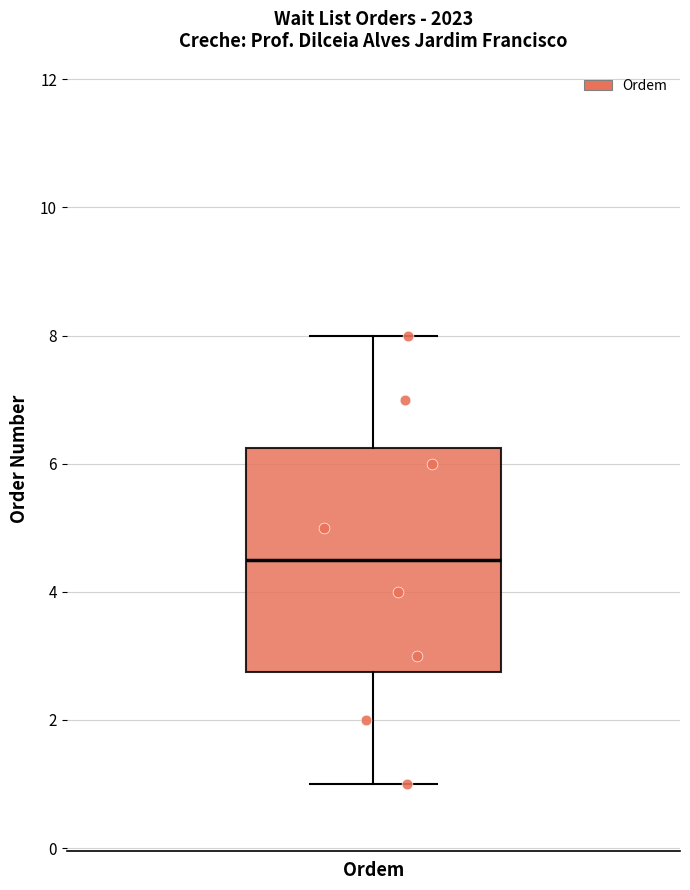

Transcribe this box plot: give where the median line is, the range the box spans, and where the two whiskers end, as read against the y-axis. The values are not printed on the chart, so give them approximately, as read against the axis.

median 4.6, box 2.8 to 6.2, whiskers 1.0 to 8.0